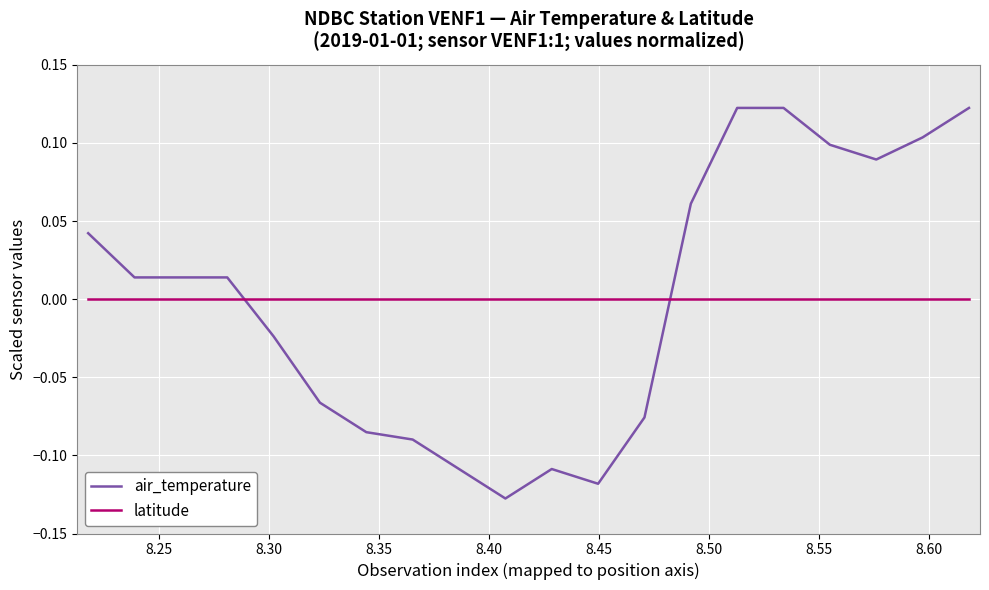

How many times do latitude and air_temperature cross each other?

2